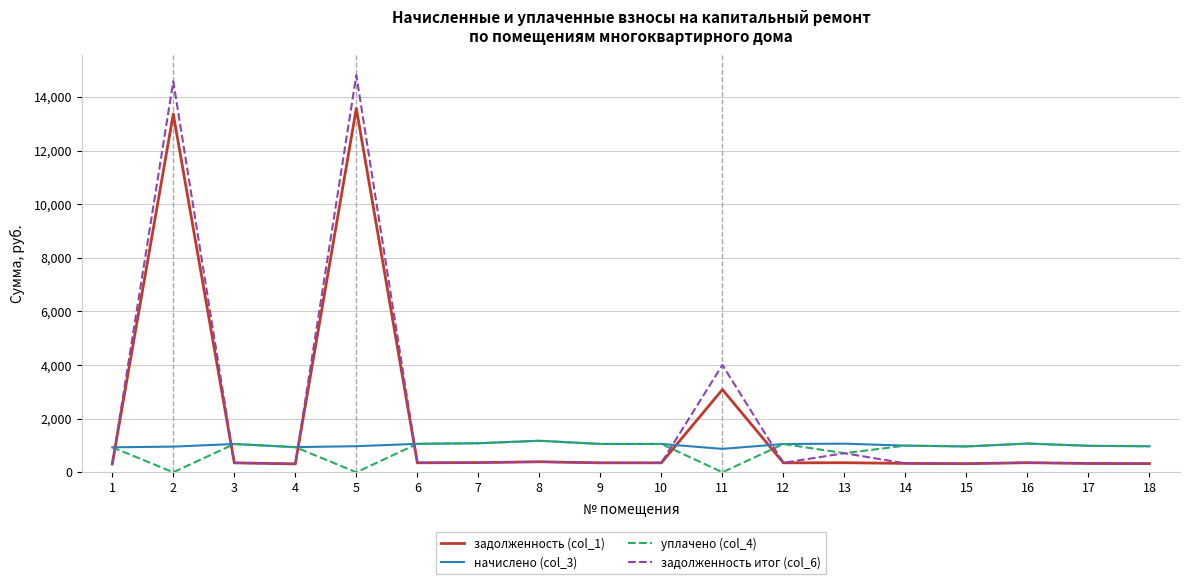

What is the greatest value displayed?

14810.0